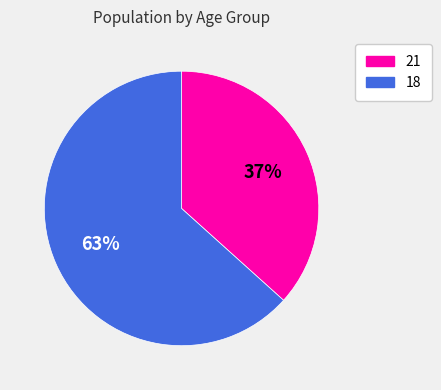

Which category has the smallest portion of the pie?

21